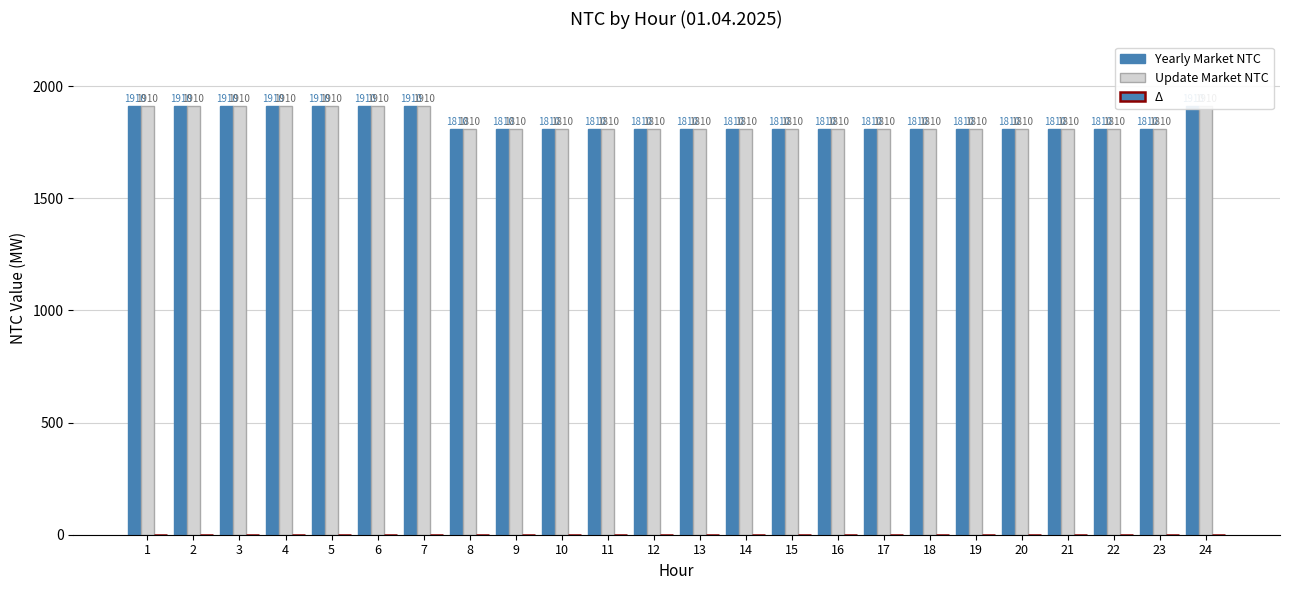

Rank the series at 21 from lowest to highest value.

Δ, Yearly Market NTC, Update Market NTC